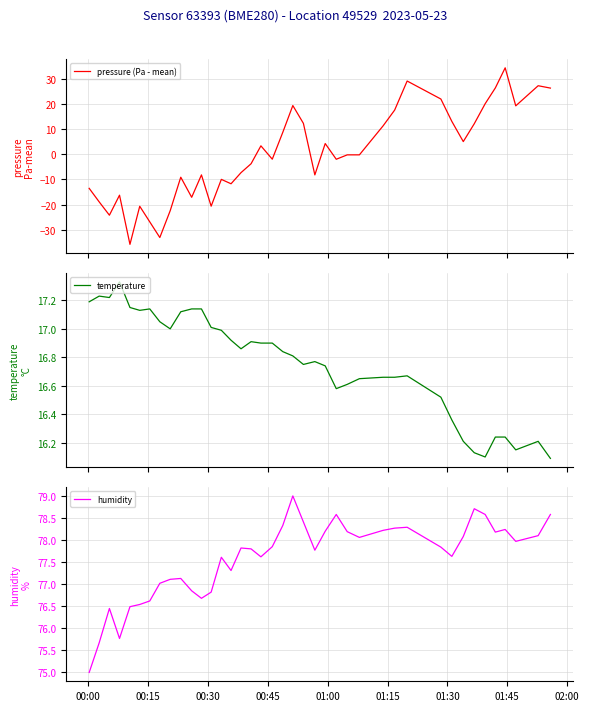

How many series are shown in this chart?

3